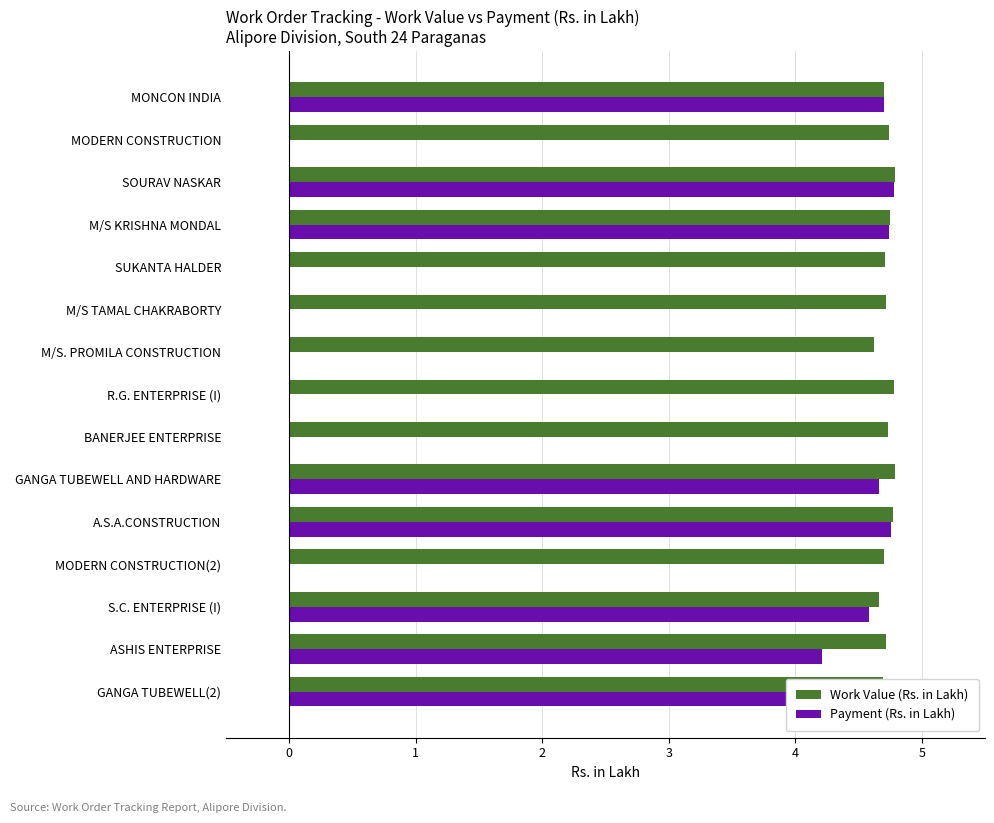

What is the approximate value of Work Value (Rs. in Lakh) at MODERN CONSTRUCTION?

4.7